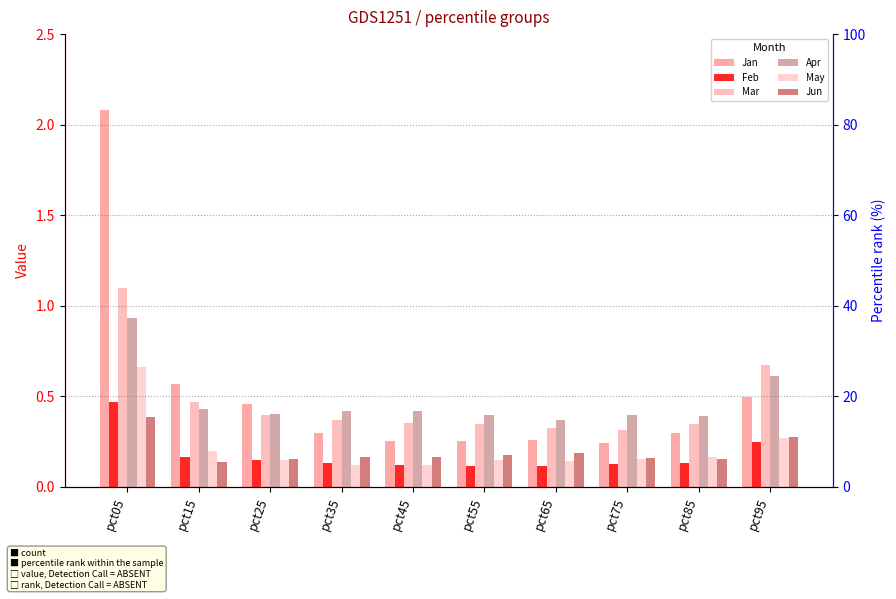

What is the total value across all series at pct05?

5.6